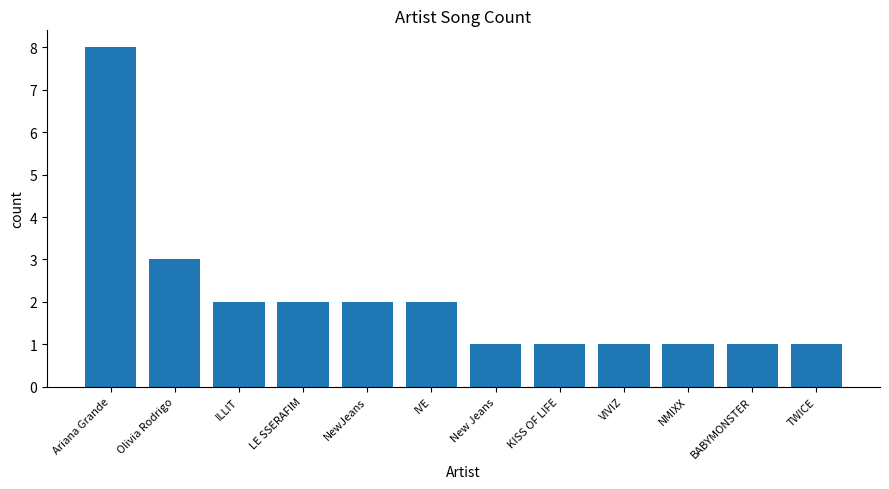

Where is the data nearest to the value 4?

Olivia Rodrigo